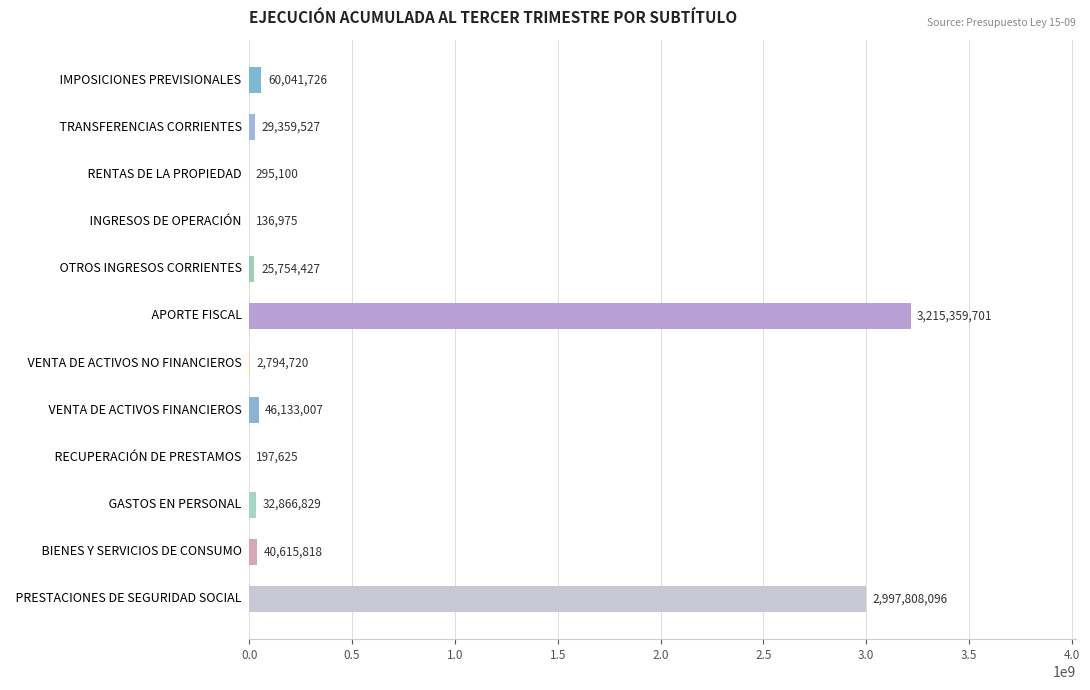

What is the greatest value displayed?

3215359701